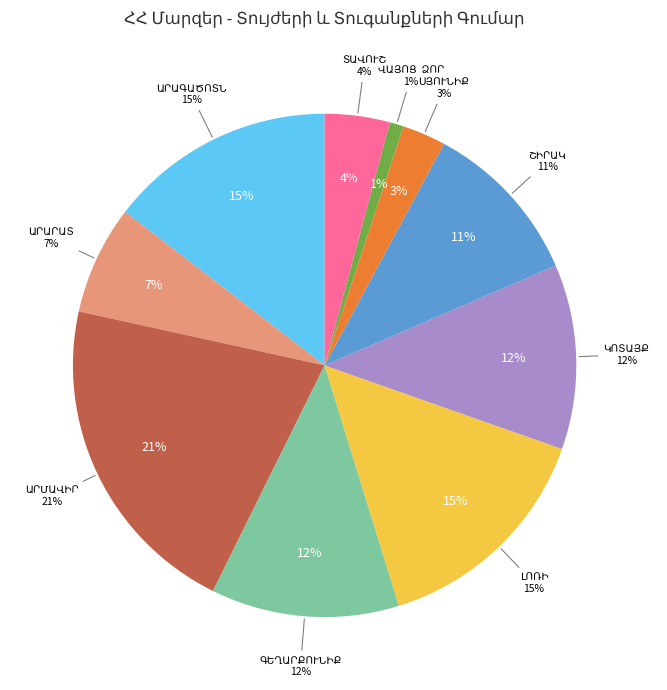

To the nearest percent, what portion does ԱՐՄԱՎԻՐ represent?

21%